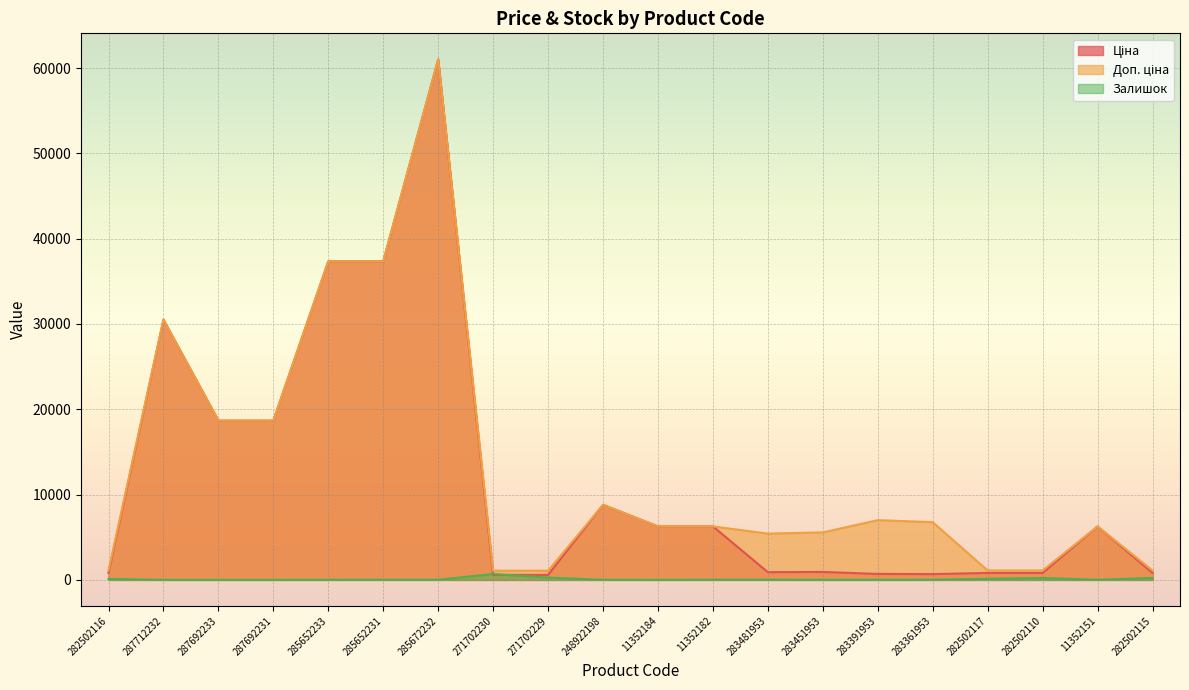

Does the chart display data point markers on the line(s)?

No